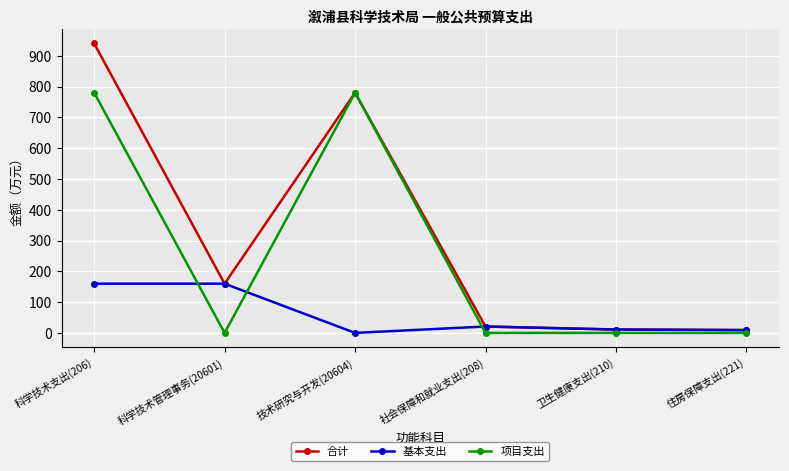

What position from the right is 社会保障和就业支出(208)?

3